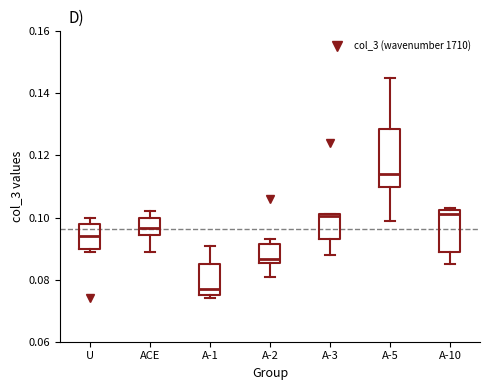

Which box's median line is the lowest?

A-1